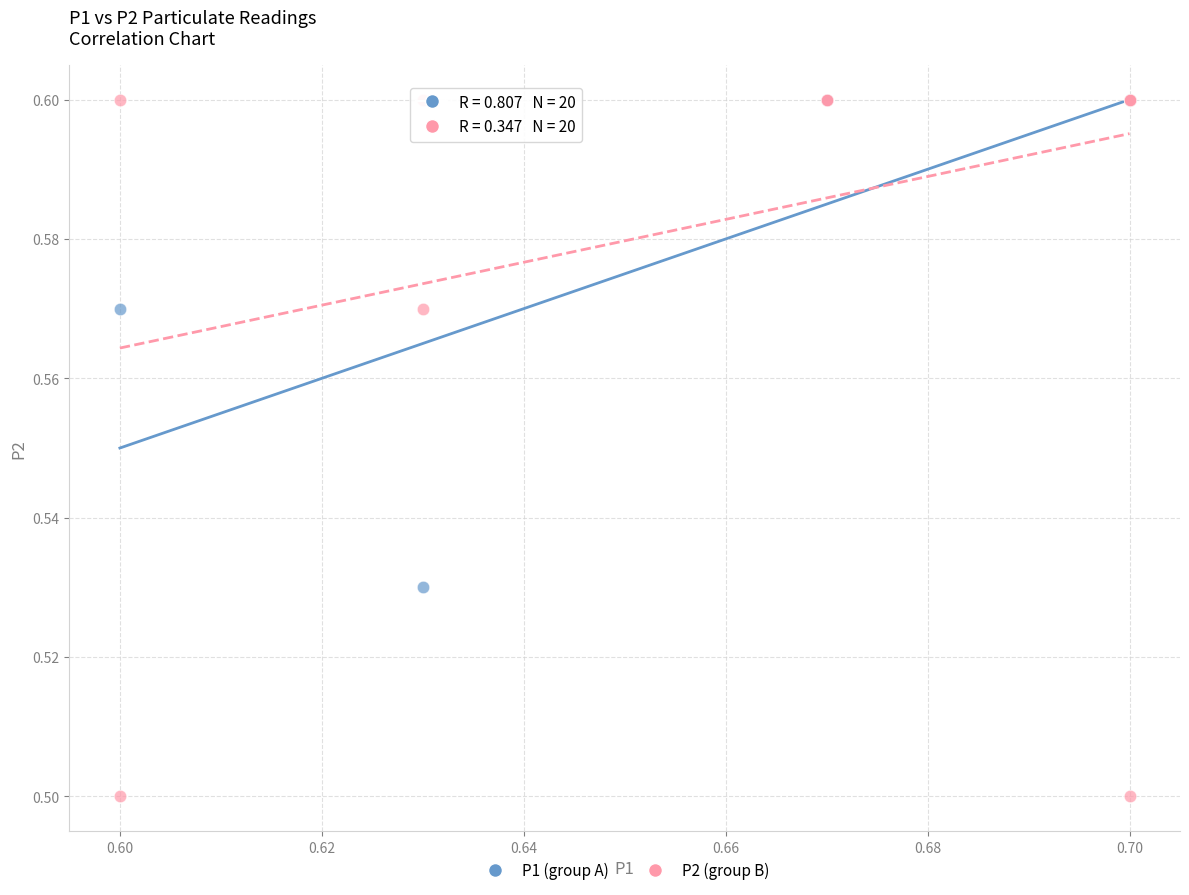

What are all the series names shown in the legend?

P1 (group A), P2 (group B)